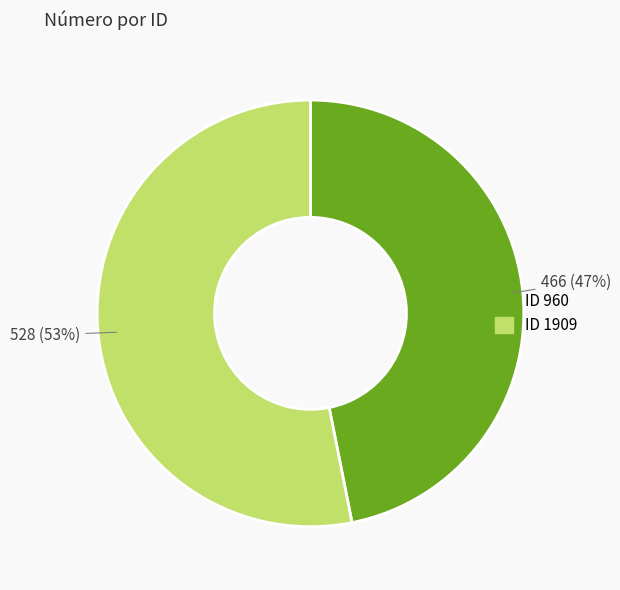

Count the number of slices in the pie.

2